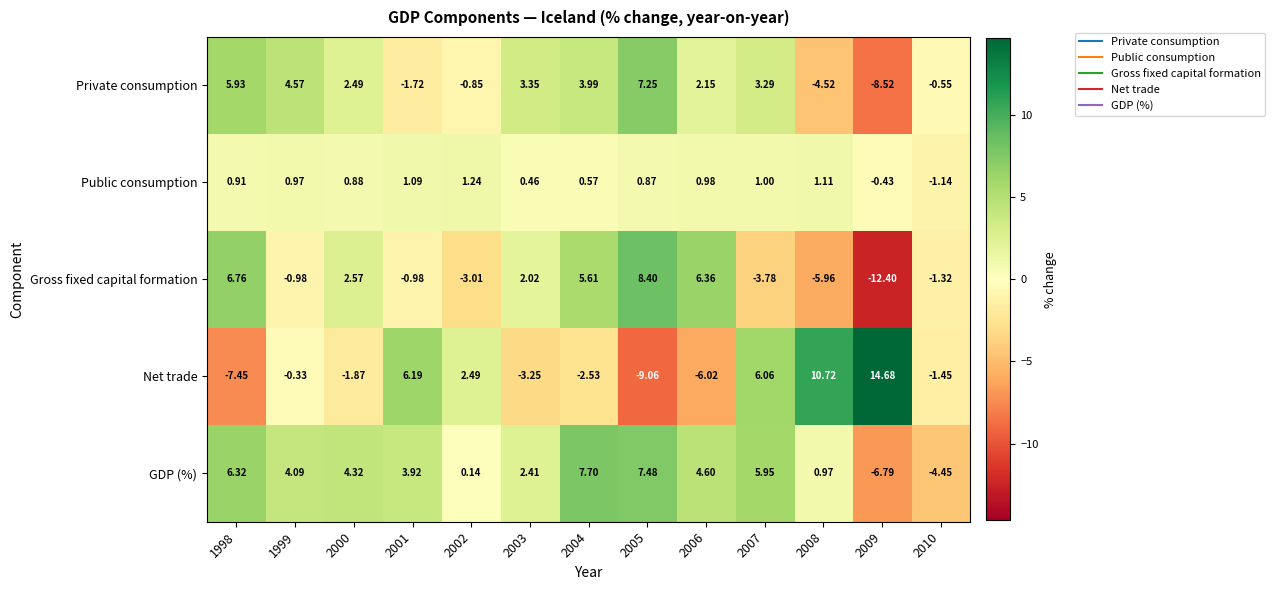

Which series has the largest total across all categories?

GDP (%)